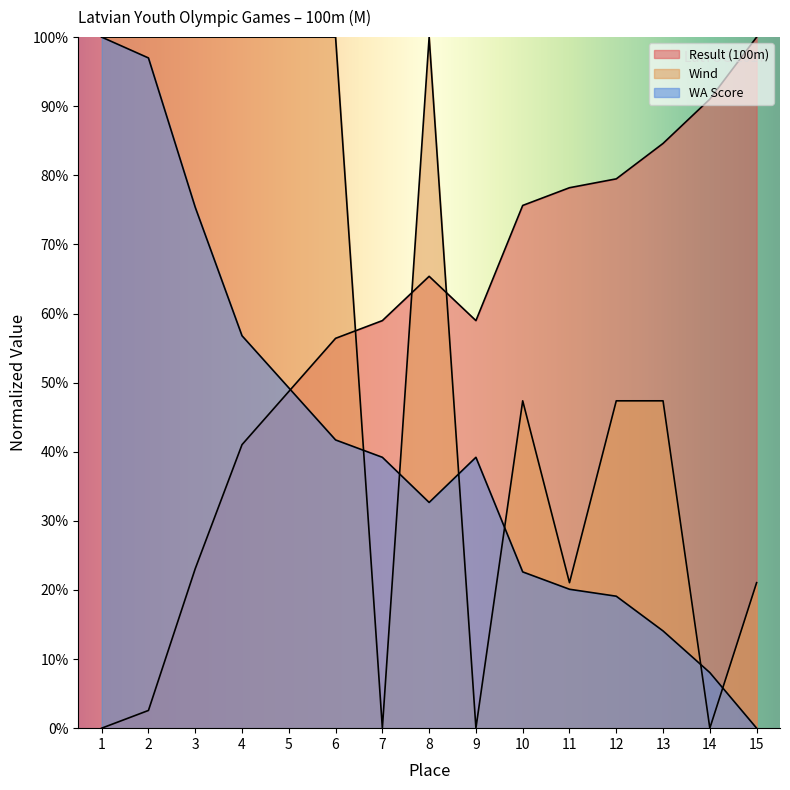

Does the chart have visible grid lines?

No